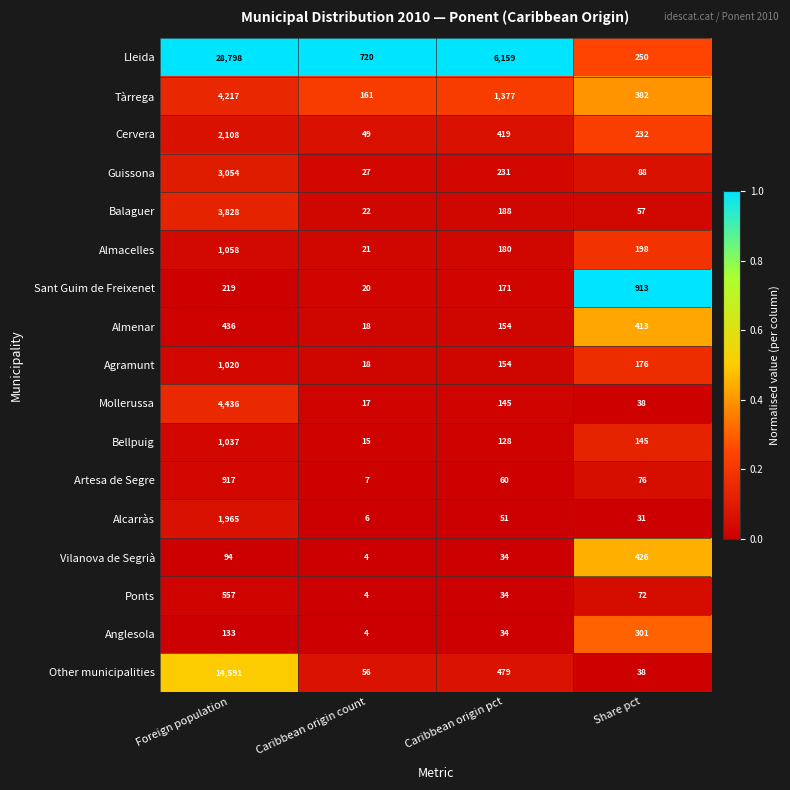

Which series has the largest total across all categories?

Lleida